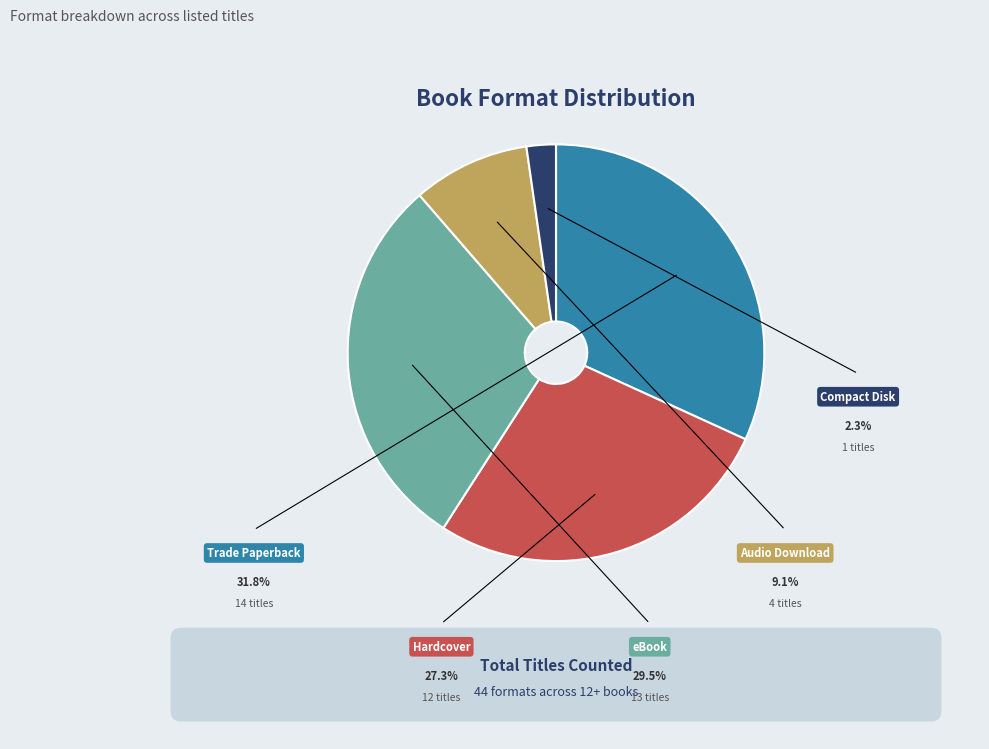

The Trade Paperback slice represents 32% of the pie. True or false?

True